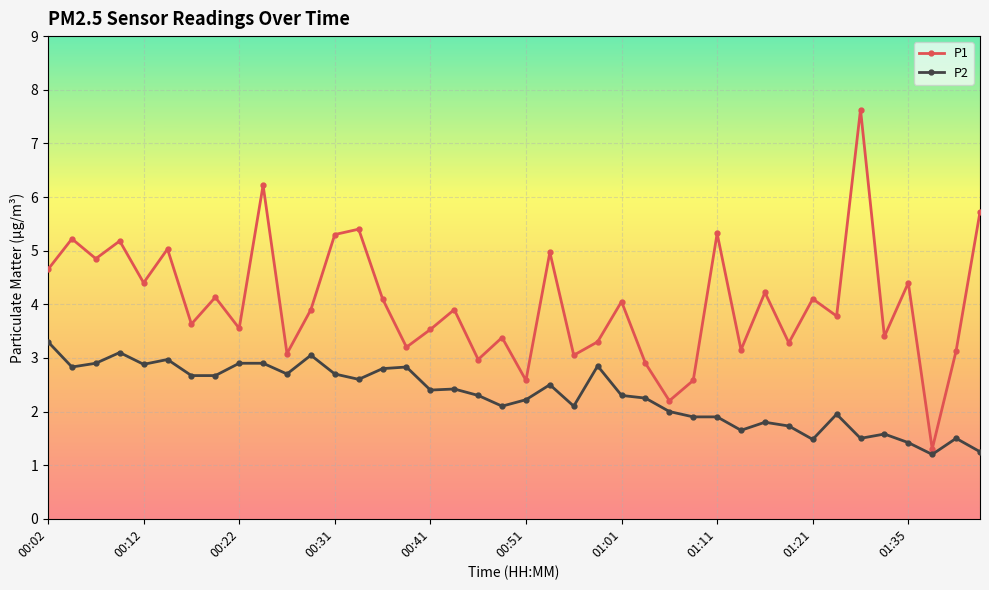

What is the value of the P1 point at the 13th from the left?

5.3